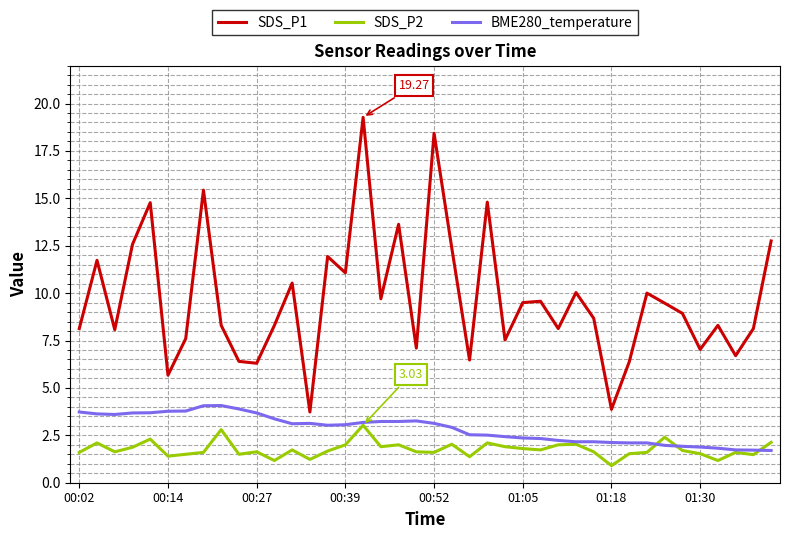

Which series has the widest spread of values?

SDS_P1